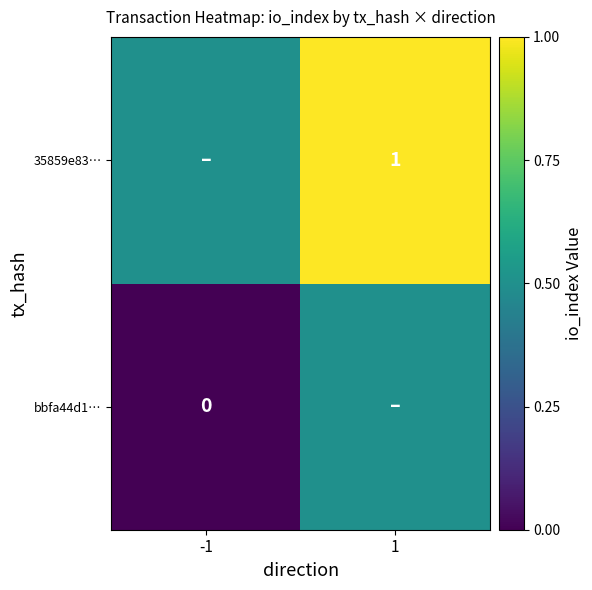

The value of 35859e83… at 1 is 0.2. True or false?

False